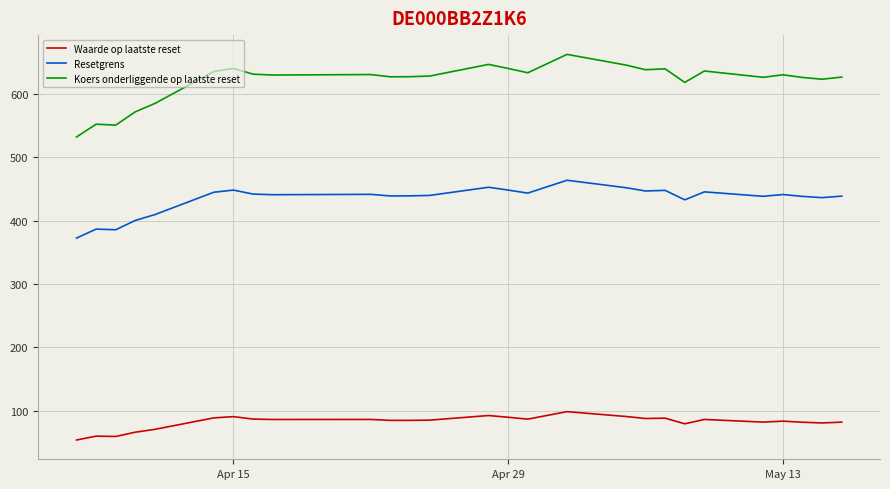

Which series has the largest total across all categories?

Koers onderliggende op laatste reset